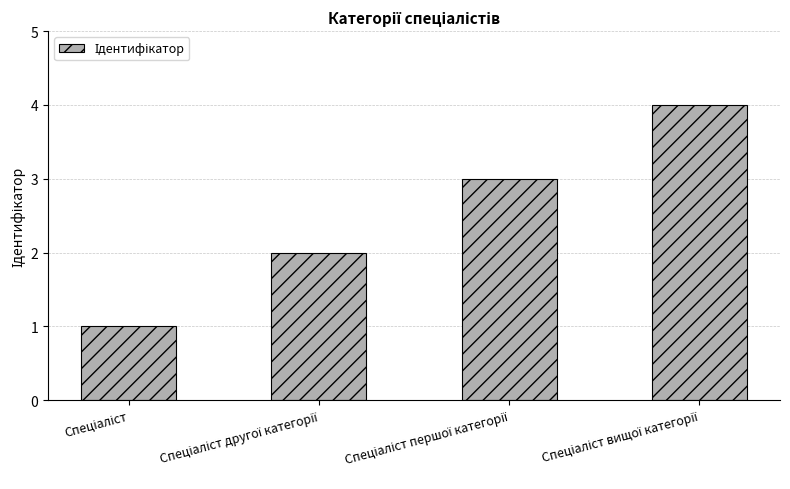

What is the difference between the maximum and second lowest values?

2